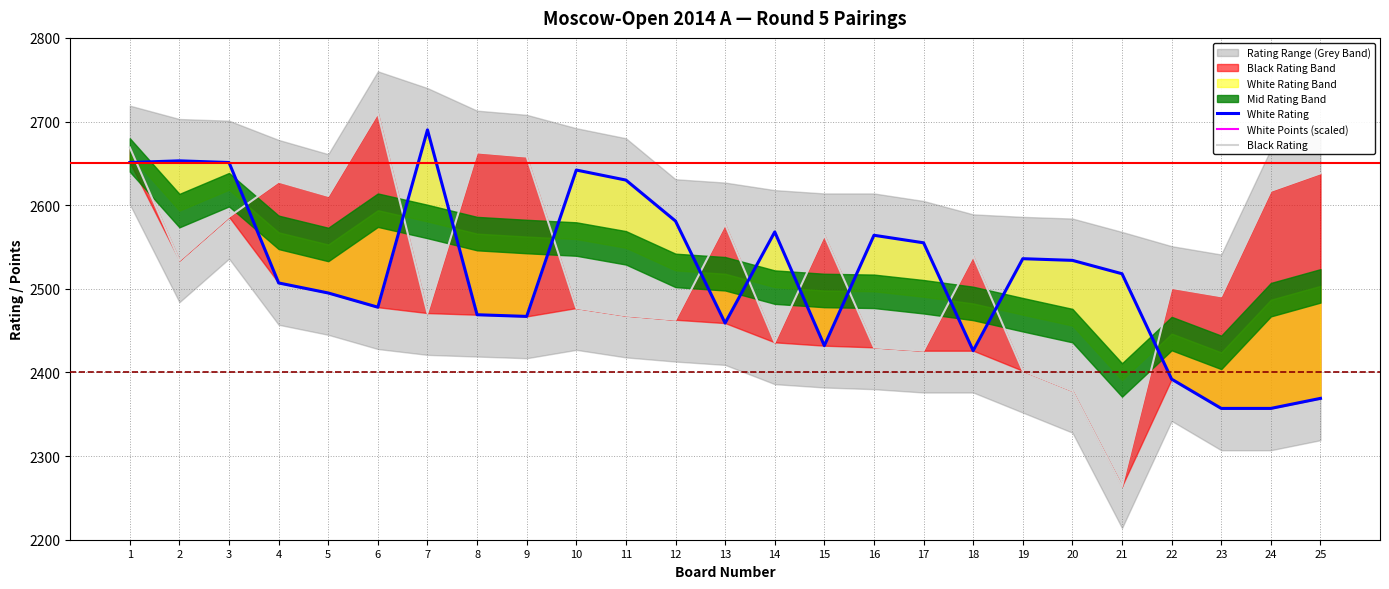

Reading left to right, extract all data points from this chart.

White Rating: 1=2651	2=2653	3=2651	4=2507	5=2495	6=2478	7=2690	8=2469	9=2467	10=2642	11=2630	12=2581	13=2459	14=2568	15=2432	16=2564	17=2555	18=2426	19=2536	20=2534	21=2518	22=2392	23=2357	24=2357	25=2369
White Points (scaled): 1=4200	2=3900	3=3900	4=3900	5=3900	6=3600	7=3600	8=3600	9=3600	10=3600	11=3600	12=3600	13=3600	14=3600	15=3600	16=3600	17=3600	18=3600	19=3600	20=3600	21=3600	22=3600	23=3600	24=3600	25=3300
Black Rating: 1=2669	2=2534	3=2586	4=2628	5=2611	6=2710	7=2471	8=2663	9=2658	10=2477	11=2468	12=2463	13=2577	14=2436	15=2564	16=2430	17=2426	18=2539	19=2402	20=2378	21=2264	22=2501	23=2491	24=2617	25=2638